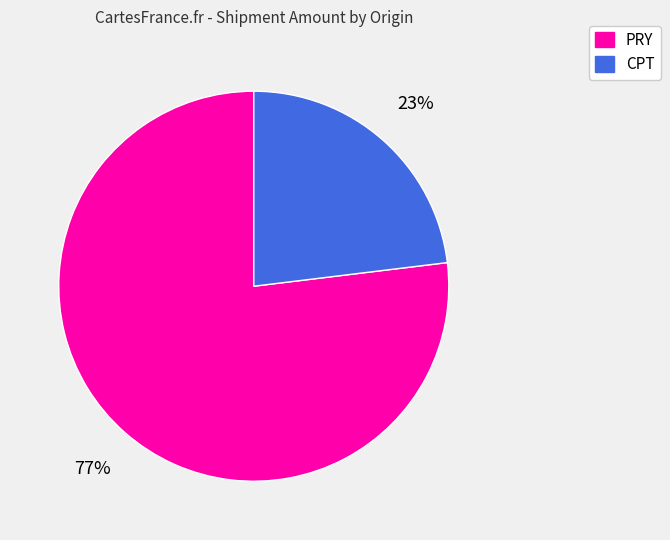

To the nearest percent, what is the difference between the largest and smallest slice percentages?

54%